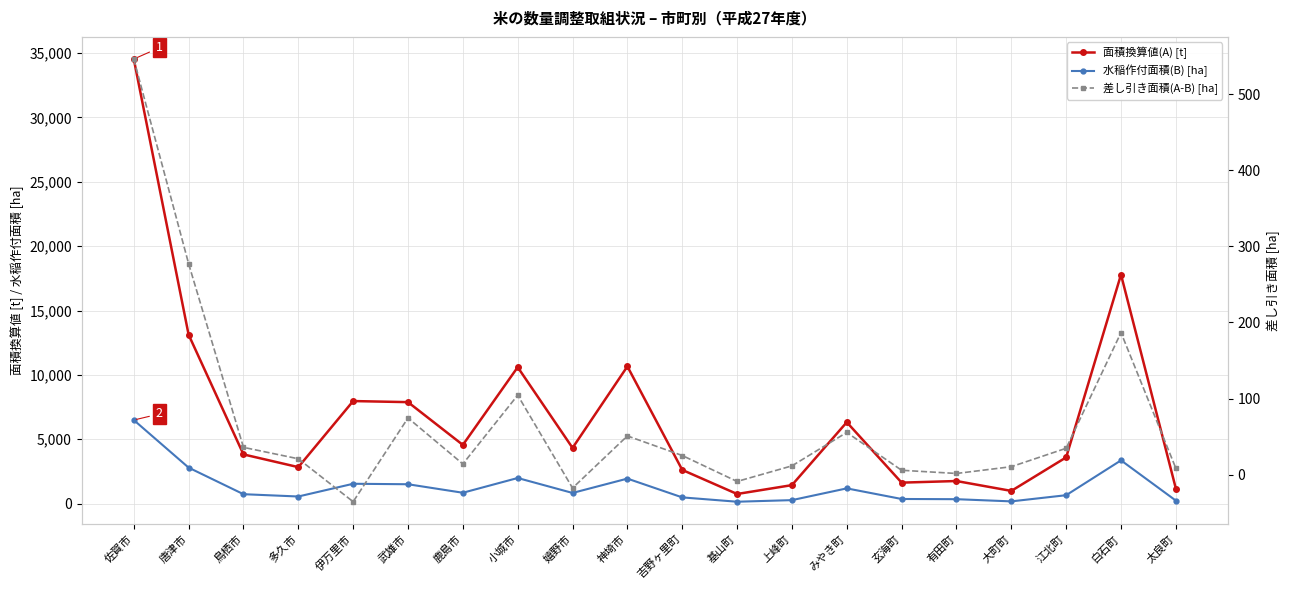

Does the chart have visible grid lines?

Yes